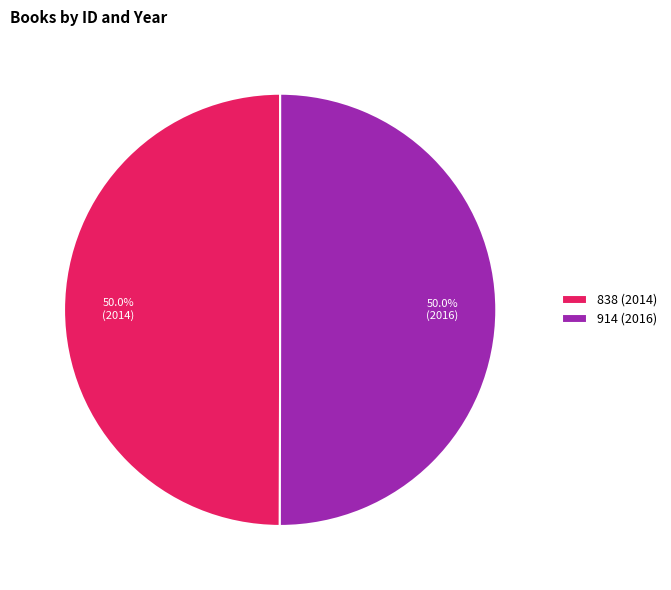

How much of the chart is everything except 838 (2014)?

50.0%